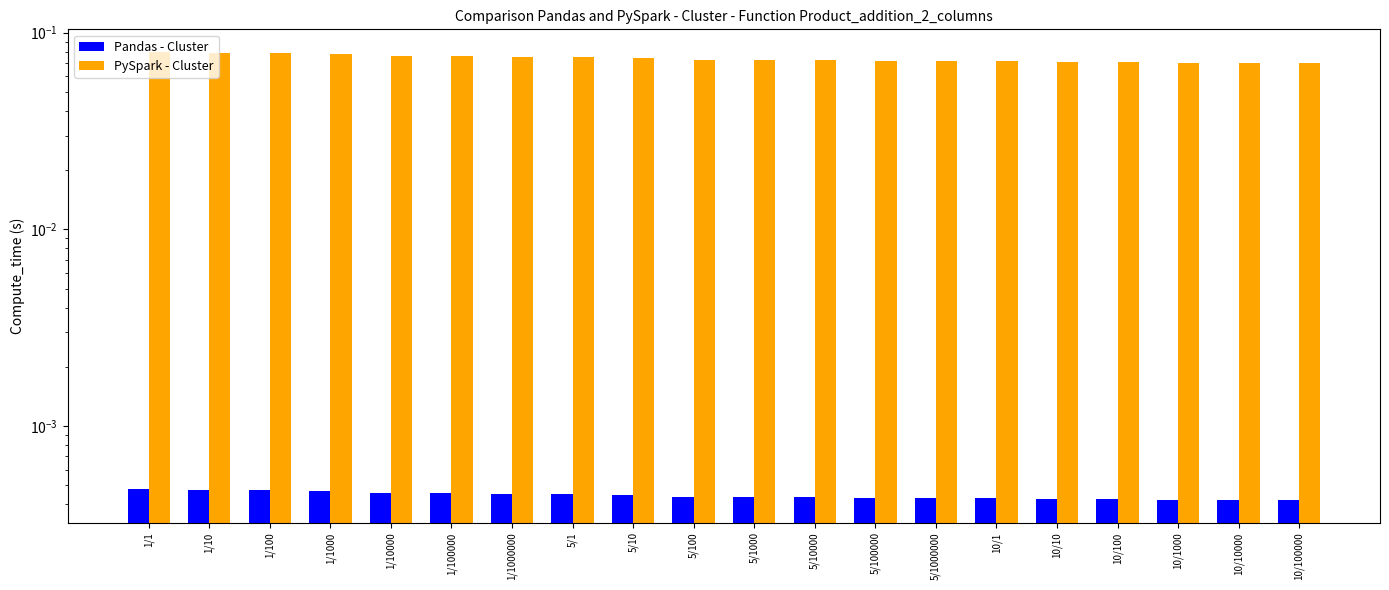

Rank the series by their average value, from lowest to highest.

Pandas - Cluster, PySpark - Cluster